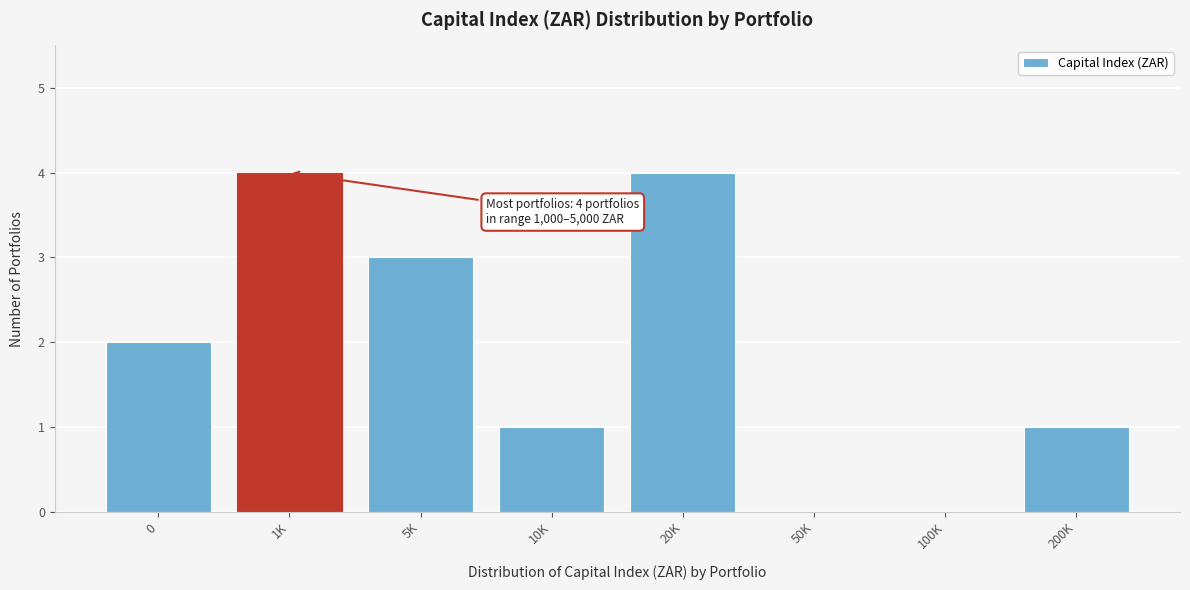

Reading left to right, extract all data points from this chart.

0=2	1K=4	5K=3	10K=1	20K=4	50K=0	100K=0	200K=1